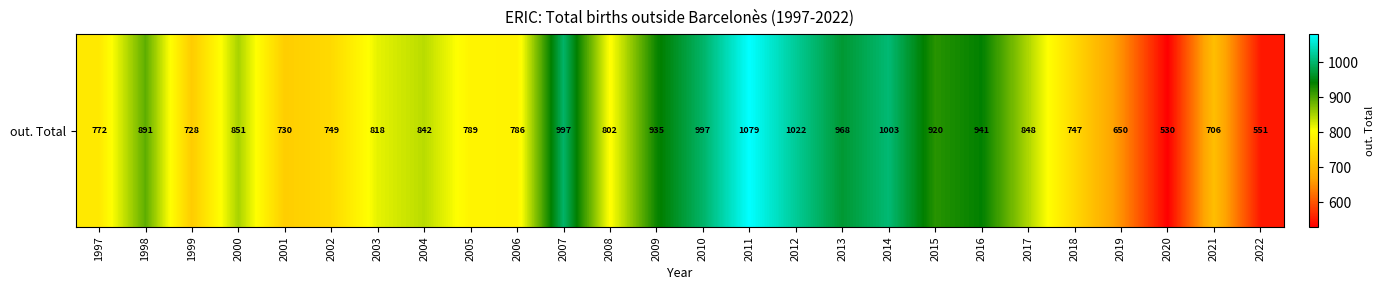

Is it true that the value at 2007 is 997?

True